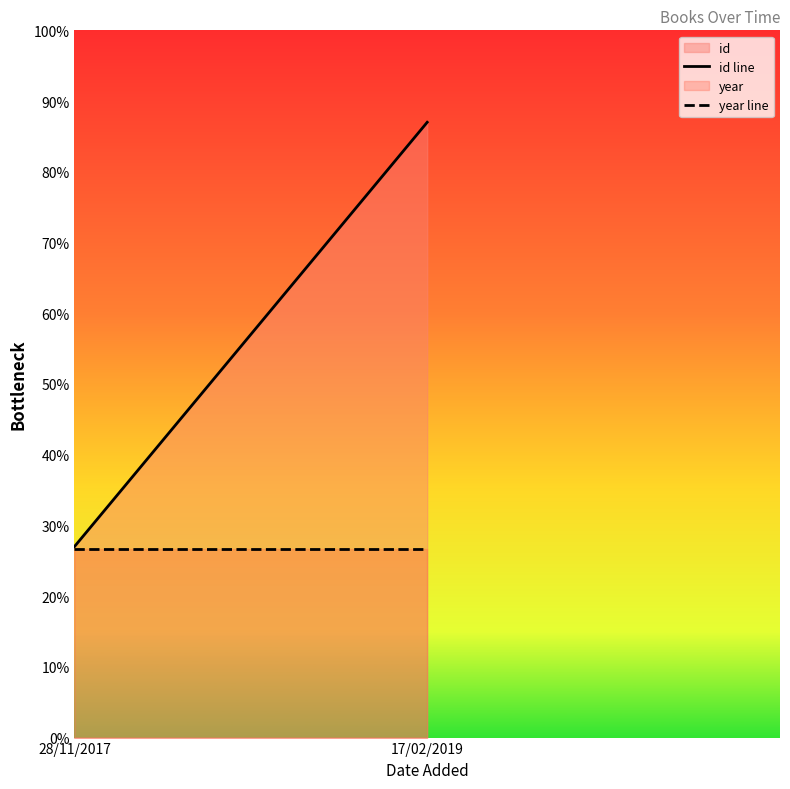

The value of year line at 28/11/2017 is 44.2. True or false?

False